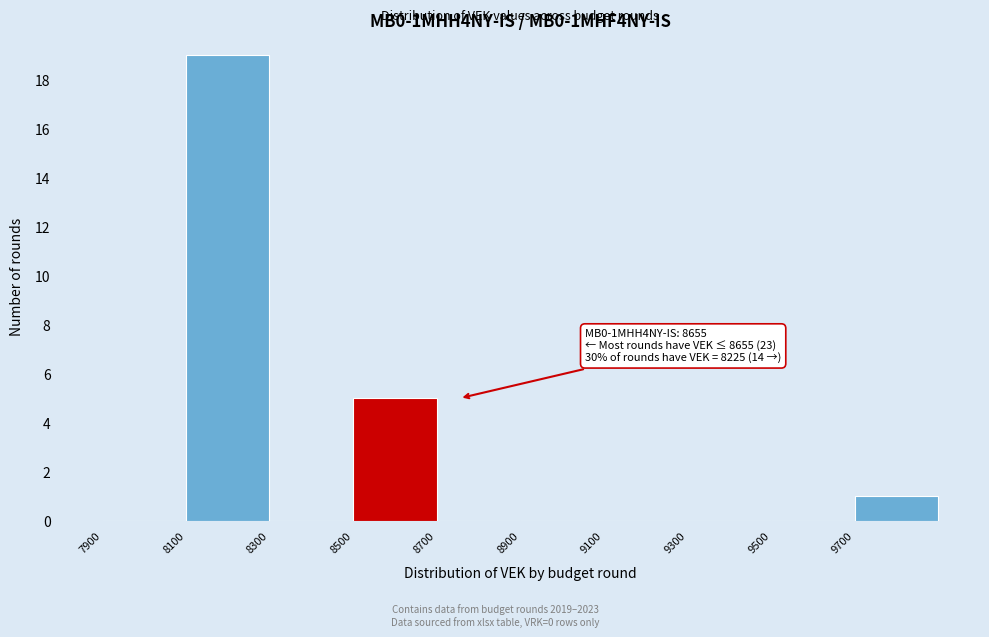

Over which range of the x-axis is the bar tallest?

8100 to 8300